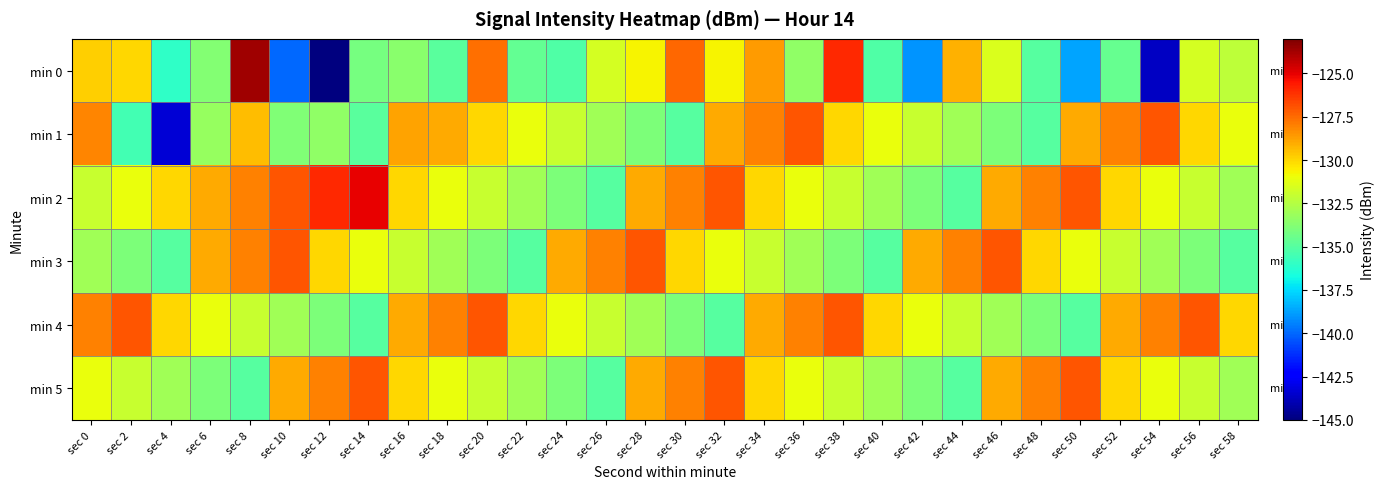

Which series has the widest spread of values?

min 0